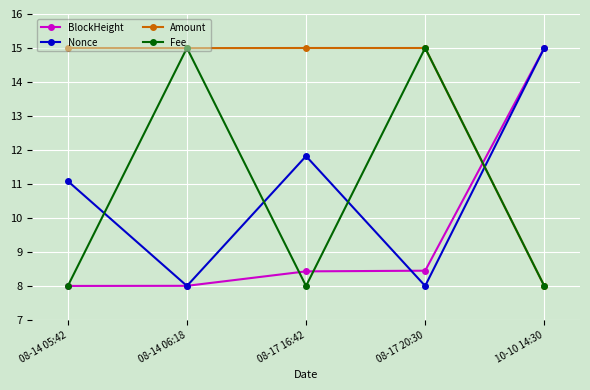

What is the sum of all Amount values?

68.0